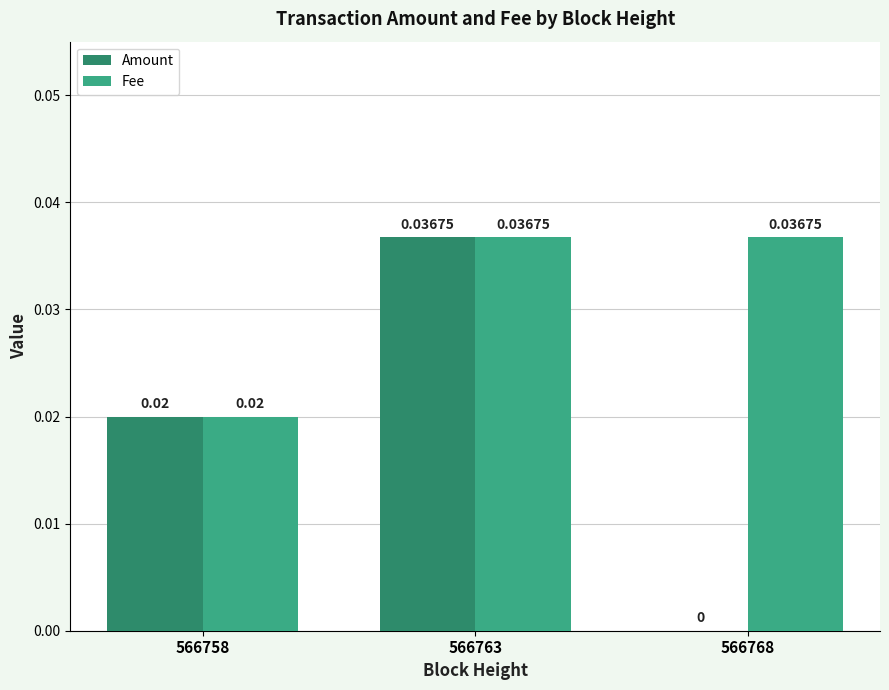

Which series changed the most between 566763 and 566768?

Amount